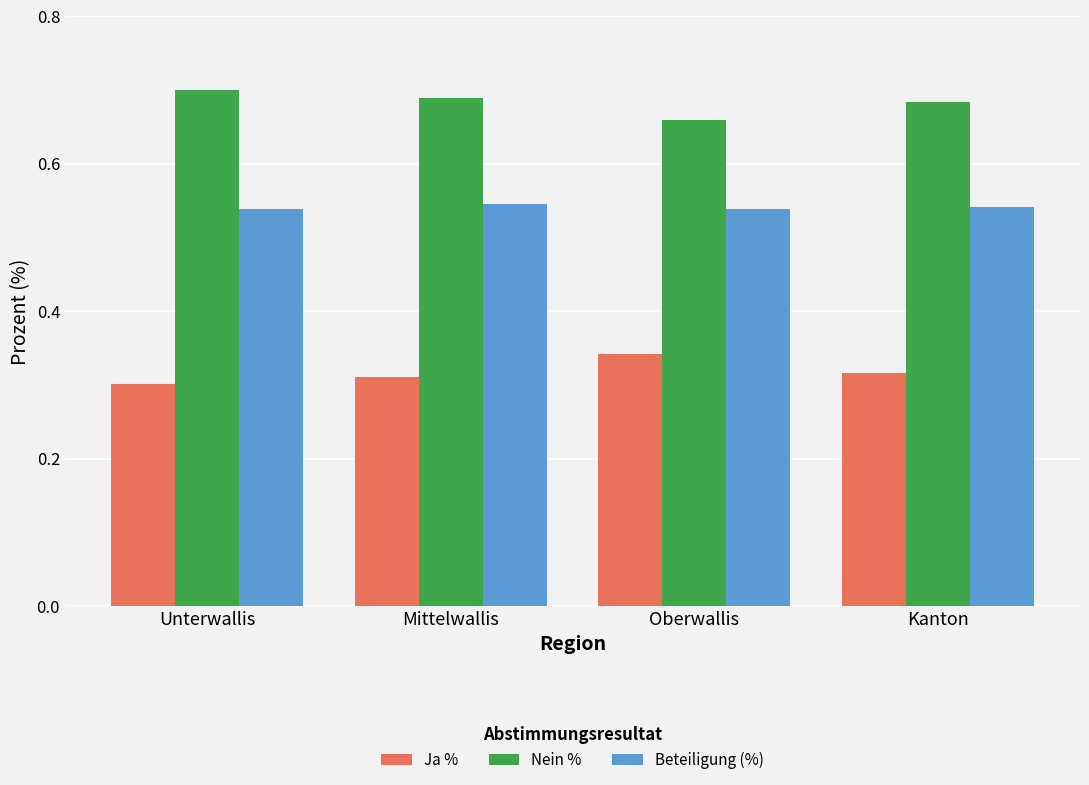

List the series in order of their overall mean, lowest first.

Ja %, Beteiligung (%), Nein %